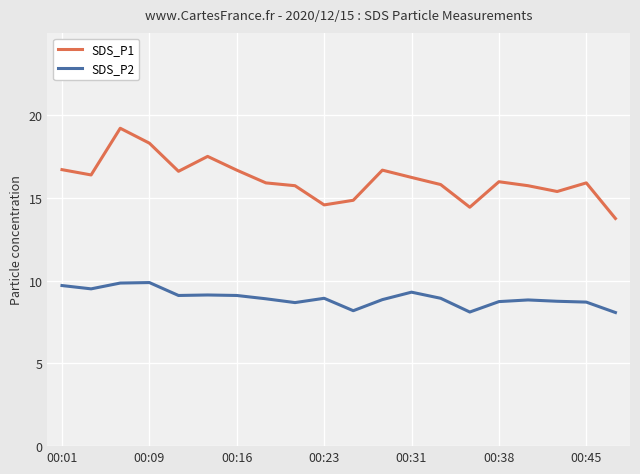

True or false: SDS_P1 and SDS_P2 intersect in this chart.

False